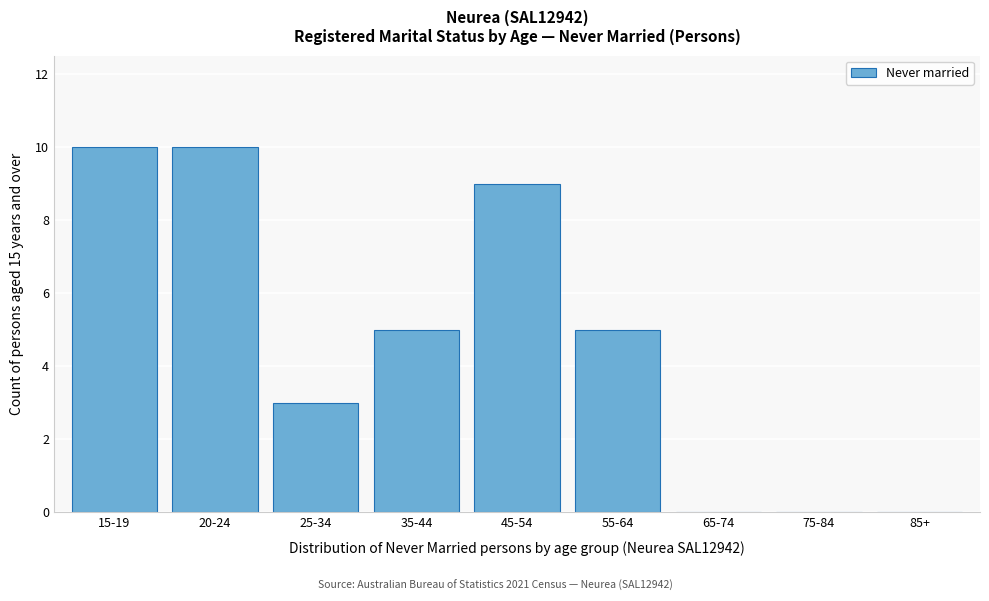

Reading left to right, what are all the values shown in this chart?

15-19=10	20-24=10	25-34=3	35-44=5	45-54=9	55-64=5	65-74=0	75-84=0	85+=0